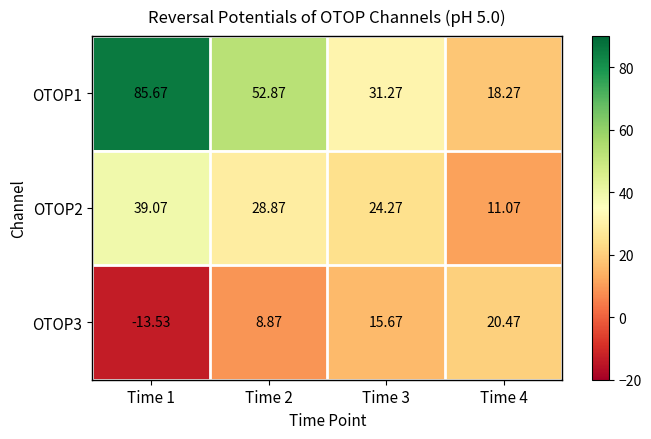

Is the value of OTOP3 at Time 1 greater than the value of OTOP1 at Time 3?

No